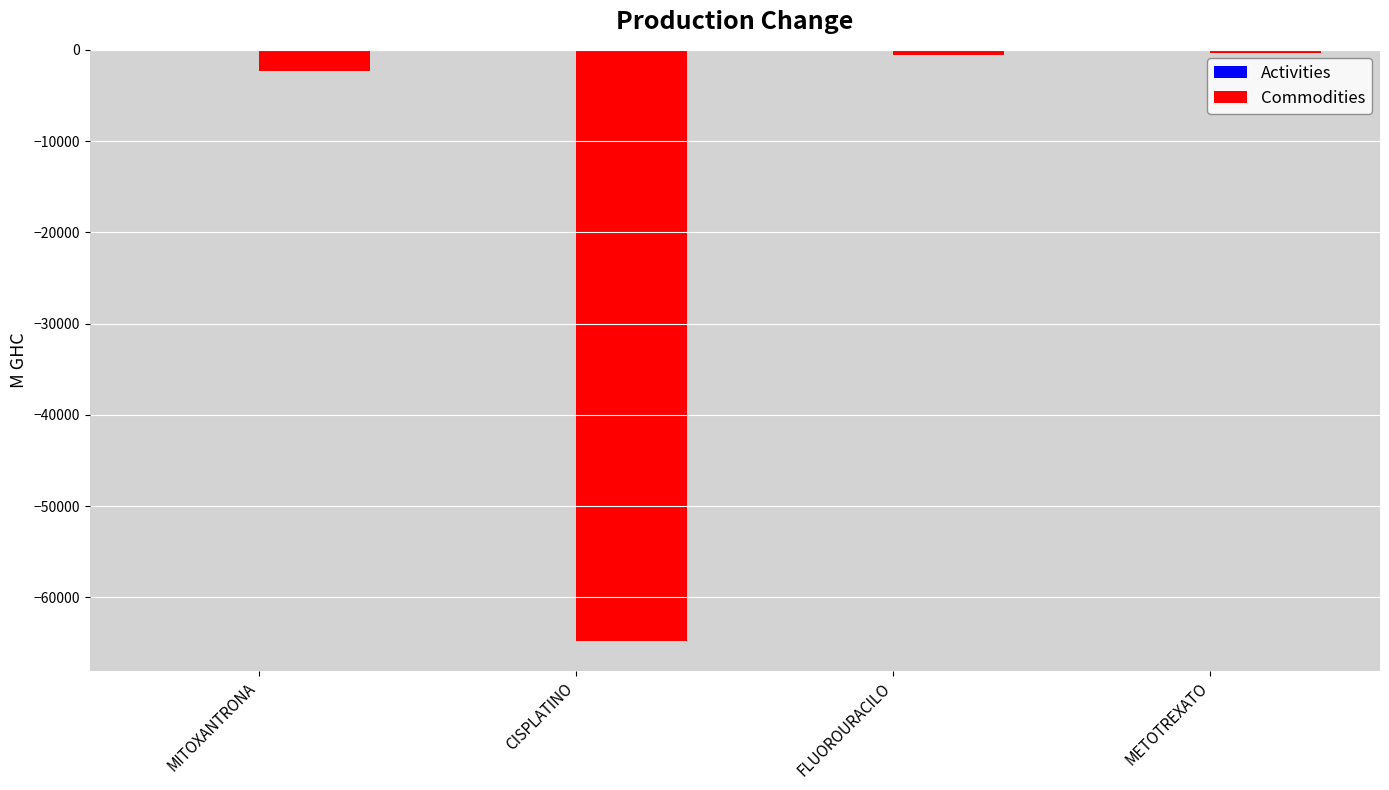

True or false: Commodities has a value of -64816.3 at CISPLATINO.

True